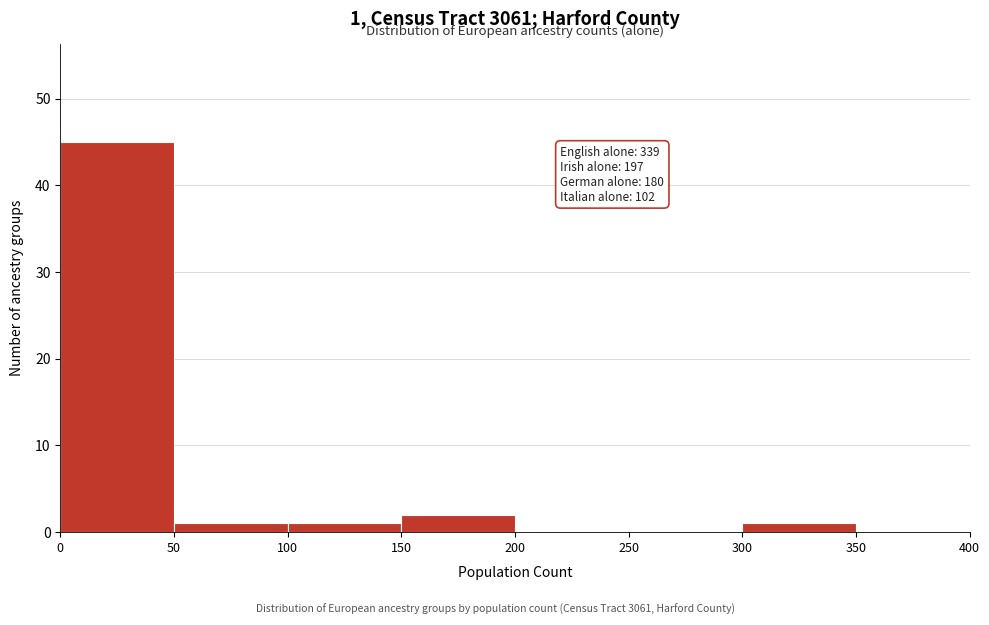

Over which range of the x-axis is the bar tallest?

0 to 50